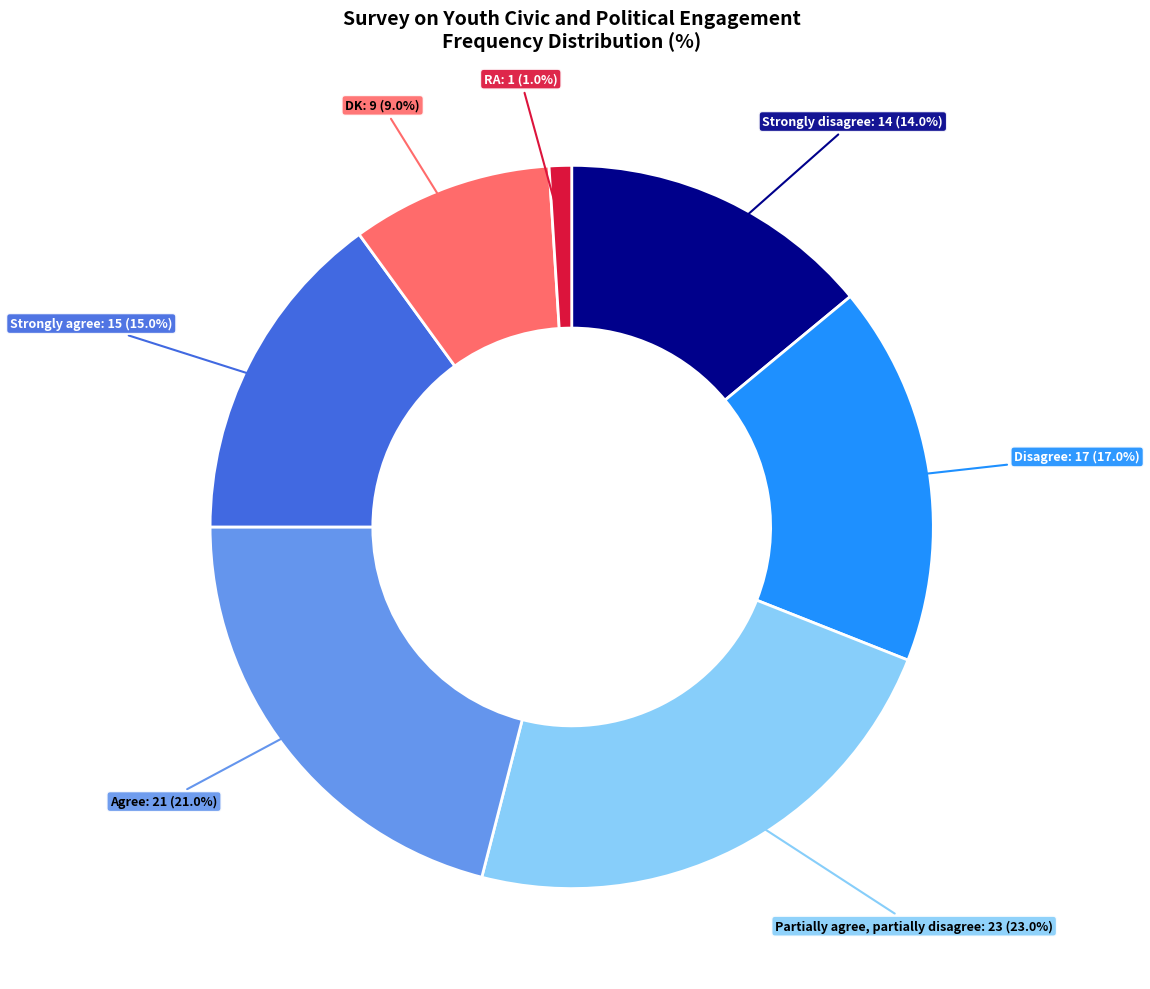

Is there any slice that represents more than half of the pie?

No